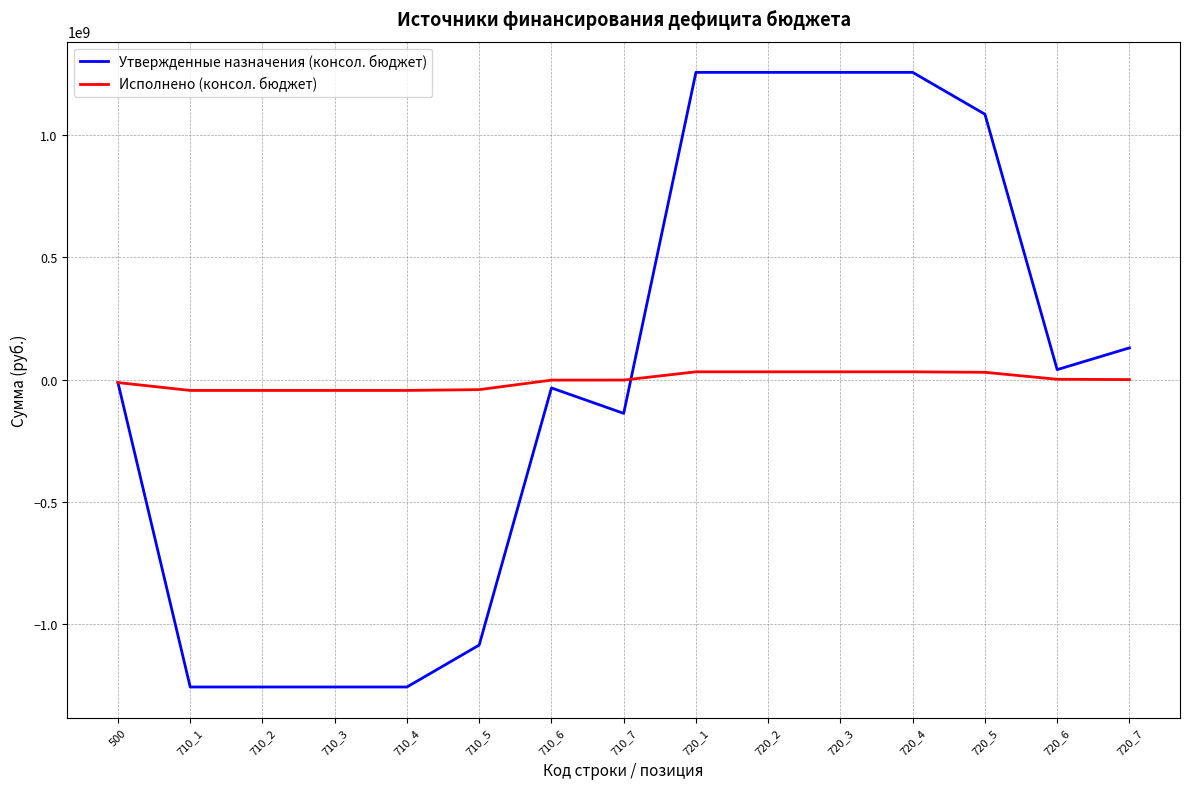

How many lines are shown in the chart?

2